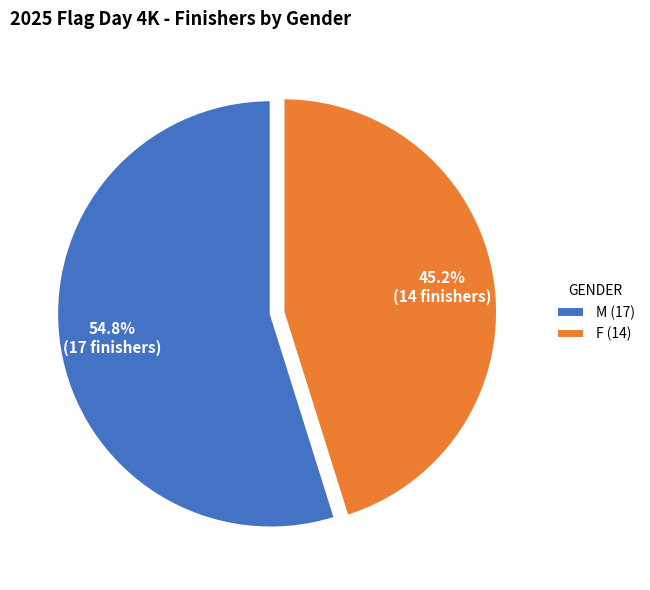

What is the smallest slice in the pie chart?

F